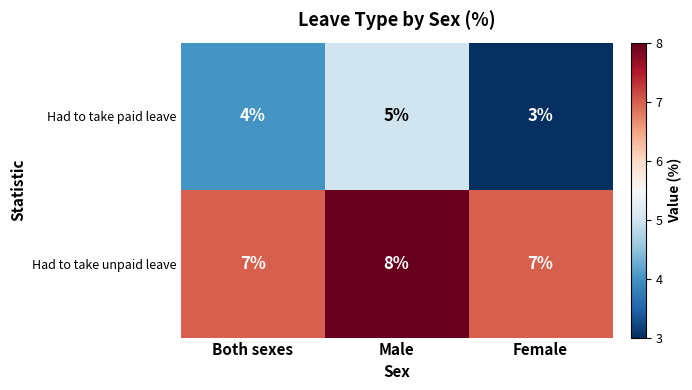

At which label does Had to take unpaid leave reach its peak?

Male